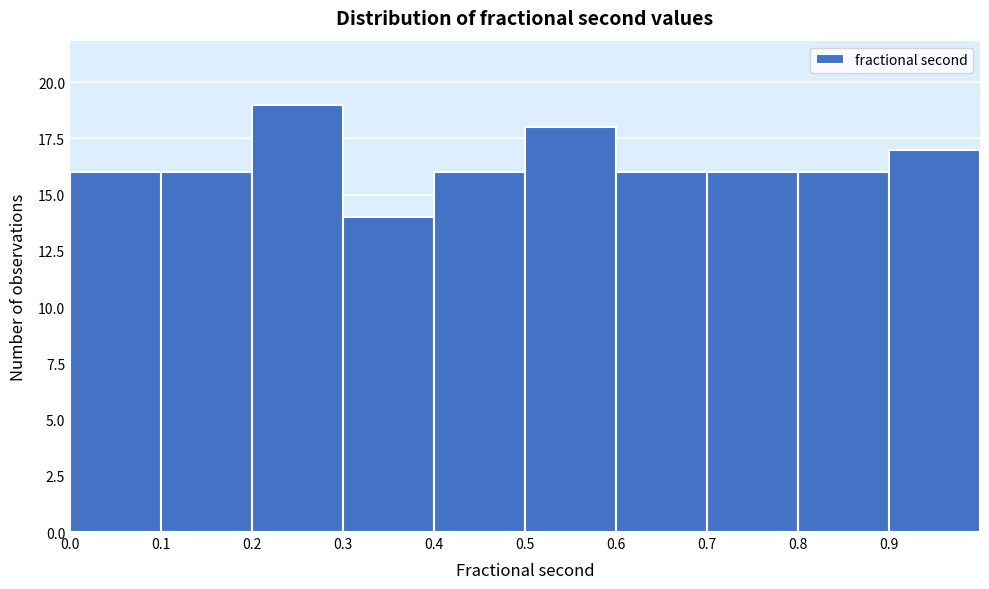

Reading left to right, transcribe this chart: for each bar, give the range it covers on the x-axis and its height. The values are not printed on the chart, so give them approximately, as read against the axis.

0.0 to 0.1: 16
0.1 to 0.2: 16
0.2 to 0.3: 19
0.3 to 0.4: 14
0.4 to 0.5: 16
0.5 to 0.6: 18
0.6 to 0.7: 16
0.7 to 0.8: 16
0.8 to 0.9: 16
0.9 to 1.0: 17